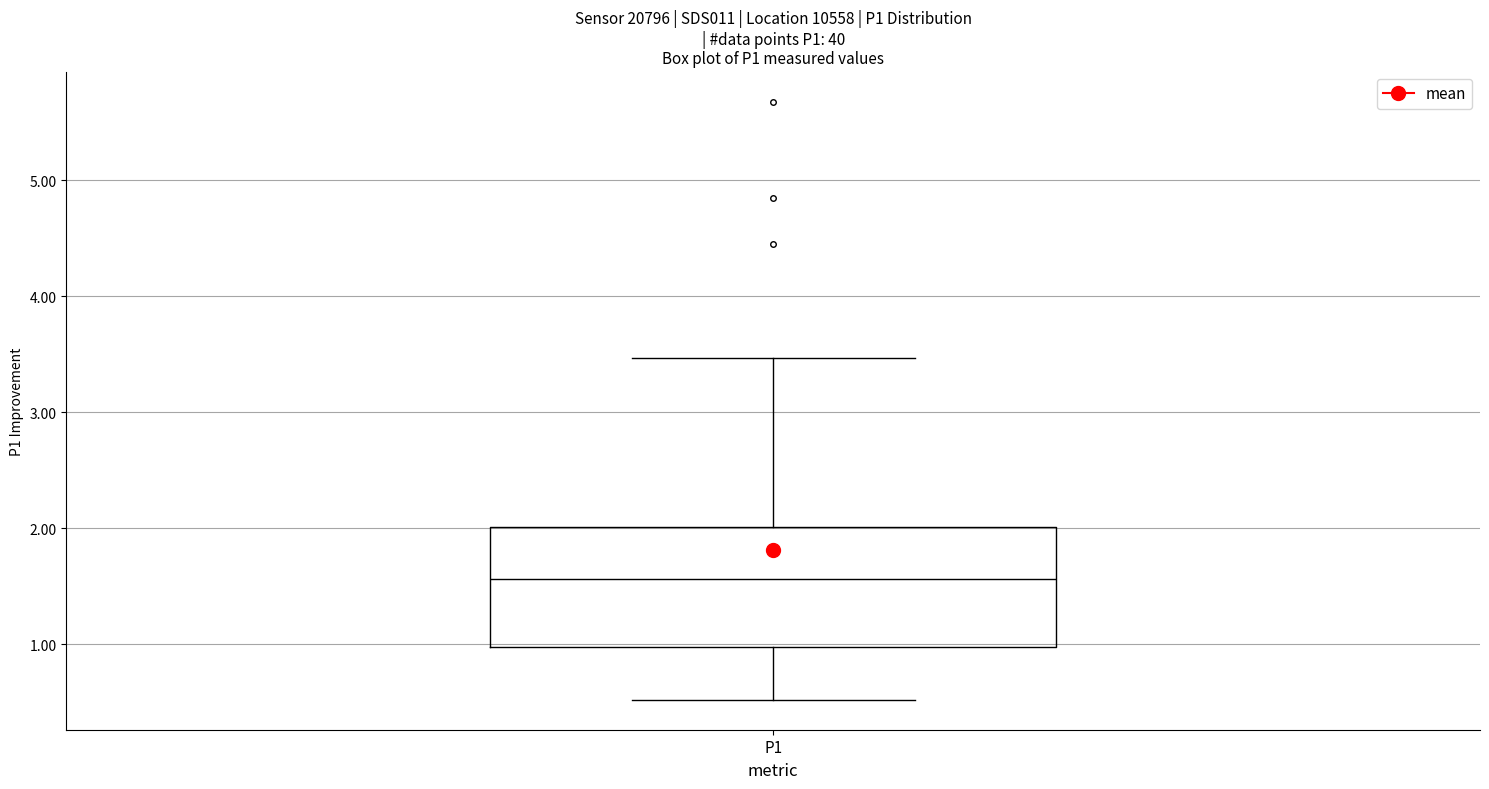

Read this box plot against the y-axis: the position of the median line, the range covered by the box, and the ends of both whiskers. The values are not printed on the chart, so give them approximately, as read against the axis.

median 1.6, box 1.0 to 2.0, whiskers 0.5 to 3.5